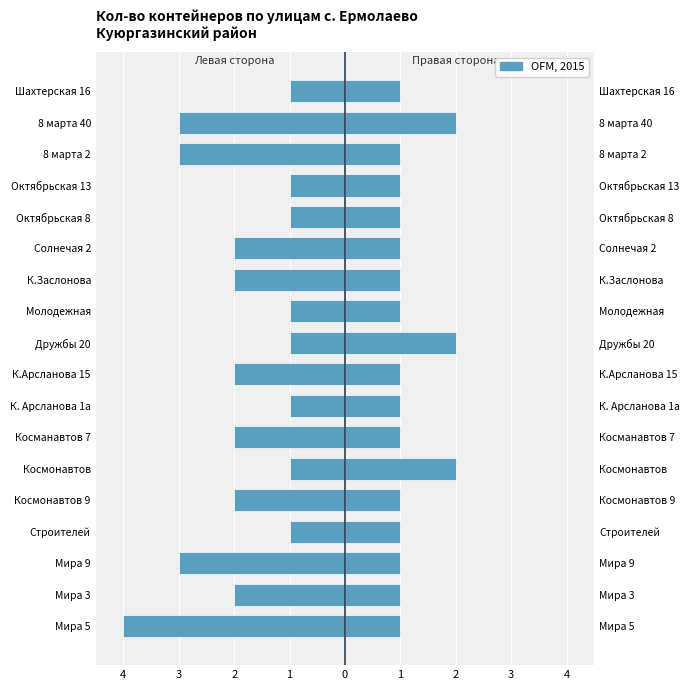

Which series has the largest total across all categories?

OFM, 2015